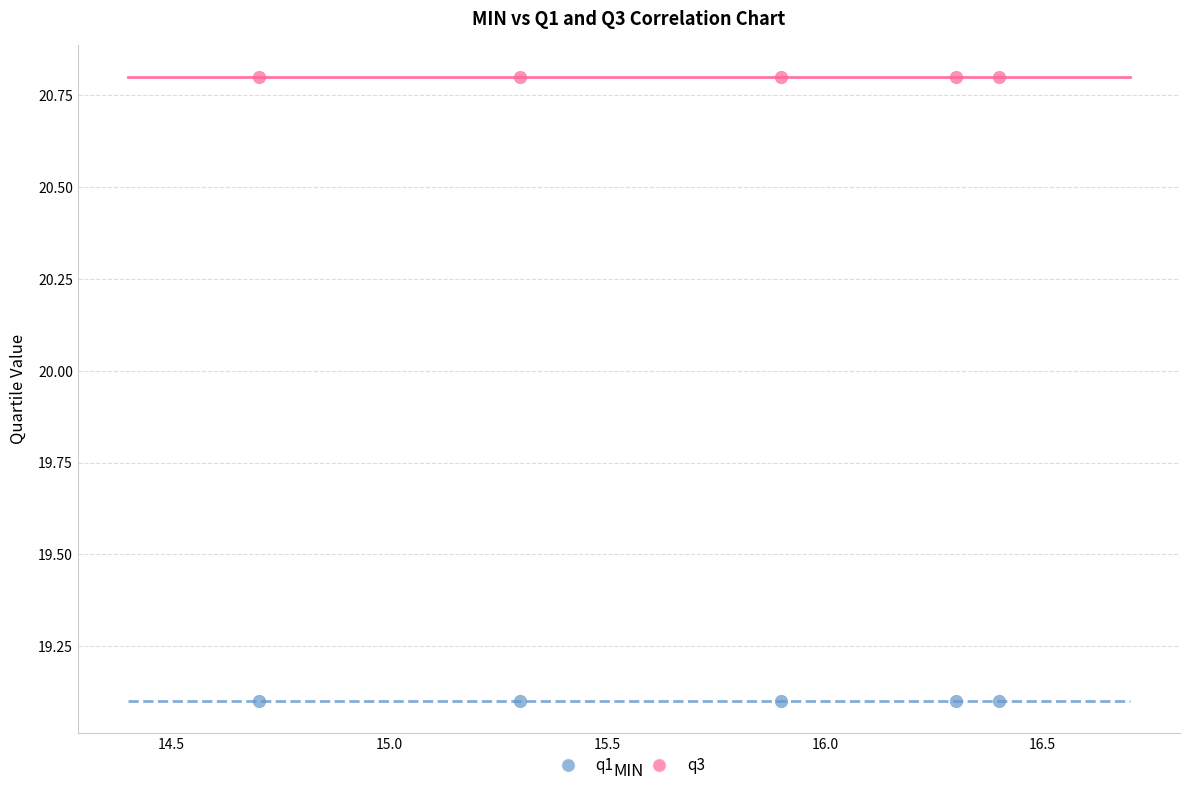

Which series contains the highest Y value?

q3